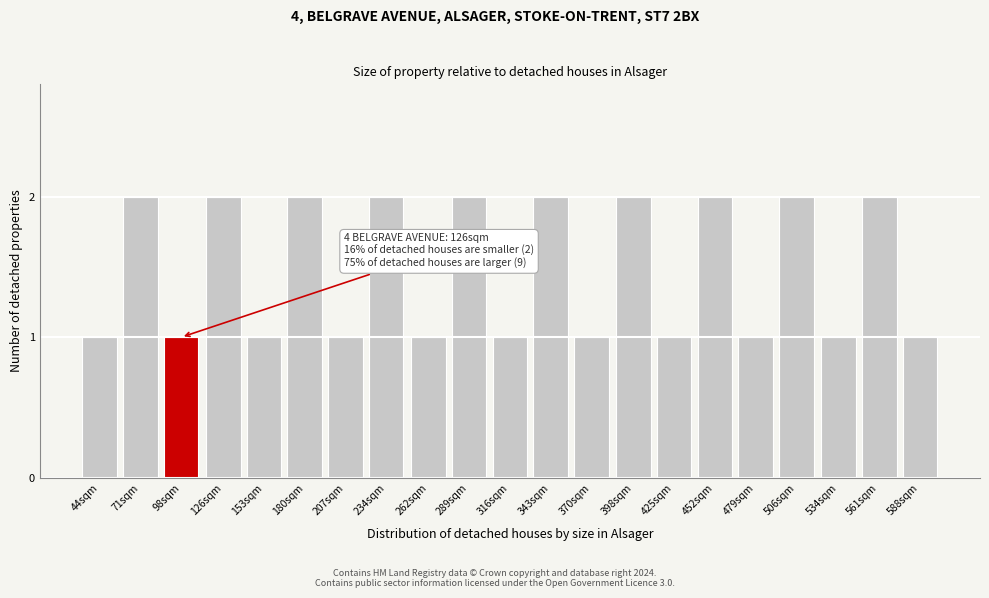

Reading left to right, extract all data points from this chart.

1	2	1	2	1	2	1	2	1	2	1	2	1	2	1	2	1	2	1	2	1